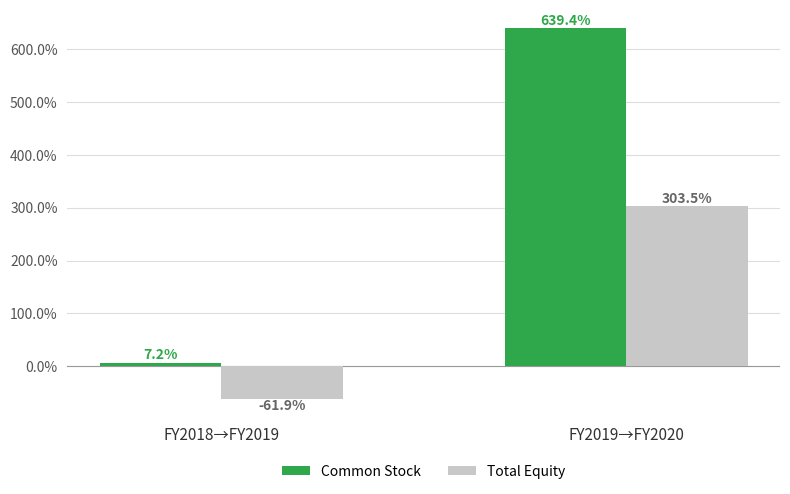

What is the spread (max minus min) of values at FY2018→FY2019?

69.1